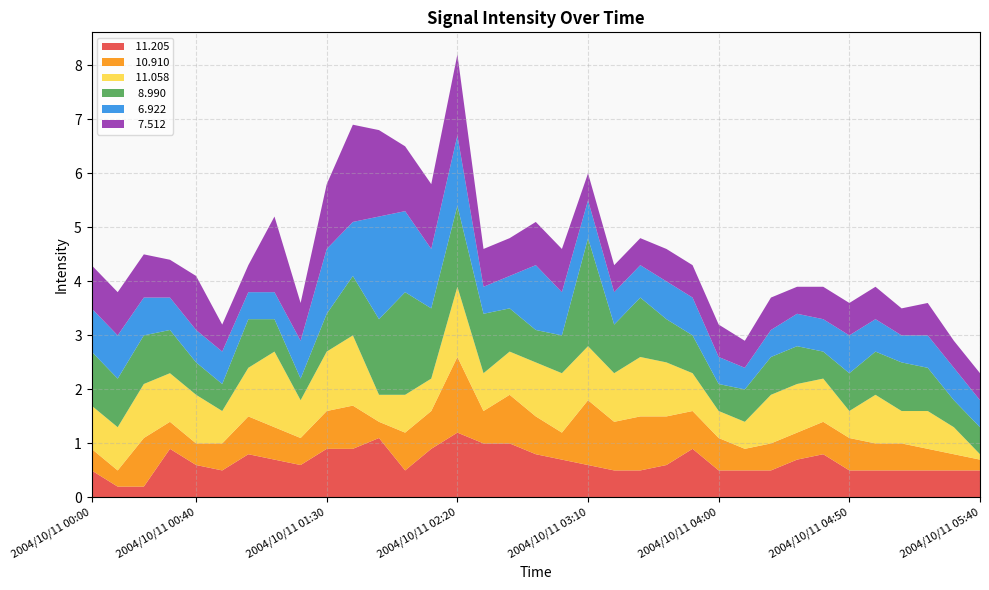

Reading left to right, list all the values displayed in this chart.

 11.205: 2004/10/11 00:00=0.5	2004/10/11 00:10=0.2	2004/10/11 00:20=0.2	2004/10/11 00:30=0.9	2004/10/11 00:40=0.6	2004/10/11 00:50=0.5	2004/10/11 01:00=0.8	2004/10/11 01:10=0.7	2004/10/11 01:20=0.6	2004/10/11 01:30=0.9	2004/10/11 01:40=0.9	2004/10/11 01:50=1.1	2004/10/11 02:00=0.5	2004/10/11 02:10=0.9	2004/10/11 02:20=1.2	2004/10/11 02:30=1.0	2004/10/11 02:40=1.0	2004/10/11 02:50=0.8	2004/10/11 03:00=0.7	2004/10/11 03:10=0.6	2004/10/11 03:20=0.5	2004/10/11 03:30=0.5	2004/10/11 03:40=0.6	2004/10/11 03:50=0.9	2004/10/11 04:00=0.5	2004/10/11 04:10=0.5	2004/10/11 04:20=0.5	2004/10/11 04:30=0.7	2004/10/11 04:40=0.8	2004/10/11 04:50=0.5	2004/10/11 05:00=0.5	2004/10/11 05:10=0.5	2004/10/11 05:20=0.5	2004/10/11 05:30=0.5	2004/10/11 05:40=0.5
 10.910: 2004/10/11 00:00=0.4	2004/10/11 00:10=0.3	2004/10/11 00:20=0.9	2004/10/11 00:30=0.5	2004/10/11 00:40=0.4	2004/10/11 00:50=0.5	2004/10/11 01:00=0.7	2004/10/11 01:10=0.6	2004/10/11 01:20=0.5	2004/10/11 01:30=0.7	2004/10/11 01:40=0.8	2004/10/11 01:50=0.3	2004/10/11 02:00=0.7	2004/10/11 02:10=0.7	2004/10/11 02:20=1.4	2004/10/11 02:30=0.6	2004/10/11 02:40=0.9	2004/10/11 02:50=0.7	2004/10/11 03:00=0.5	2004/10/11 03:10=1.2	2004/10/11 03:20=0.9	2004/10/11 03:30=1.0	2004/10/11 03:40=0.9	2004/10/11 03:50=0.7	2004/10/11 04:00=0.6	2004/10/11 04:10=0.4	2004/10/11 04:20=0.5	2004/10/11 04:30=0.5	2004/10/11 04:40=0.6	2004/10/11 04:50=0.6	2004/10/11 05:00=0.5	2004/10/11 05:10=0.5	2004/10/11 05:20=0.4	2004/10/11 05:30=0.3	2004/10/11 05:40=0.2
 11.058: 2004/10/11 00:00=0.8	2004/10/11 00:10=0.8	2004/10/11 00:20=1.0	2004/10/11 00:30=0.9	2004/10/11 00:40=0.9	2004/10/11 00:50=0.6	2004/10/11 01:00=0.9	2004/10/11 01:10=1.4	2004/10/11 01:20=0.7	2004/10/11 01:30=1.1	2004/10/11 01:40=1.3	2004/10/11 01:50=0.5	2004/10/11 02:00=0.7	2004/10/11 02:10=0.6	2004/10/11 02:20=1.3	2004/10/11 02:30=0.7	2004/10/11 02:40=0.8	2004/10/11 02:50=1.0	2004/10/11 03:00=1.1	2004/10/11 03:10=1.0	2004/10/11 03:20=0.9	2004/10/11 03:30=1.1	2004/10/11 03:40=1.0	2004/10/11 03:50=0.7	2004/10/11 04:00=0.5	2004/10/11 04:10=0.5	2004/10/11 04:20=0.9	2004/10/11 04:30=0.9	2004/10/11 04:40=0.8	2004/10/11 04:50=0.5	2004/10/11 05:00=0.9	2004/10/11 05:10=0.6	2004/10/11 05:20=0.7	2004/10/11 05:30=0.5	2004/10/11 05:40=0.1
  8.990: 2004/10/11 00:00=1.0	2004/10/11 00:10=0.9	2004/10/11 00:20=0.9	2004/10/11 00:30=0.8	2004/10/11 00:40=0.6	2004/10/11 00:50=0.5	2004/10/11 01:00=0.9	2004/10/11 01:10=0.6	2004/10/11 01:20=0.4	2004/10/11 01:30=0.7	2004/10/11 01:40=1.1	2004/10/11 01:50=1.4	2004/10/11 02:00=1.9	2004/10/11 02:10=1.3	2004/10/11 02:20=1.5	2004/10/11 02:30=1.1	2004/10/11 02:40=0.8	2004/10/11 02:50=0.6	2004/10/11 03:00=0.7	2004/10/11 03:10=2.0	2004/10/11 03:20=0.9	2004/10/11 03:30=1.1	2004/10/11 03:40=0.8	2004/10/11 03:50=0.7	2004/10/11 04:00=0.5	2004/10/11 04:10=0.6	2004/10/11 04:20=0.7	2004/10/11 04:30=0.7	2004/10/11 04:40=0.5	2004/10/11 04:50=0.7	2004/10/11 05:00=0.8	2004/10/11 05:10=0.9	2004/10/11 05:20=0.8	2004/10/11 05:30=0.5	2004/10/11 05:40=0.5
  6.922: 2004/10/11 00:00=0.8	2004/10/11 00:10=0.8	2004/10/11 00:20=0.7	2004/10/11 00:30=0.6	2004/10/11 00:40=0.6	2004/10/11 00:50=0.6	2004/10/11 01:00=0.5	2004/10/11 01:10=0.5	2004/10/11 01:20=0.7	2004/10/11 01:30=1.2	2004/10/11 01:40=1.0	2004/10/11 01:50=1.9	2004/10/11 02:00=1.5	2004/10/11 02:10=1.1	2004/10/11 02:20=1.3	2004/10/11 02:30=0.5	2004/10/11 02:40=0.6	2004/10/11 02:50=1.2	2004/10/11 03:00=0.8	2004/10/11 03:10=0.7	2004/10/11 03:20=0.6	2004/10/11 03:30=0.6	2004/10/11 03:40=0.7	2004/10/11 03:50=0.7	2004/10/11 04:00=0.5	2004/10/11 04:10=0.4	2004/10/11 04:20=0.5	2004/10/11 04:30=0.6	2004/10/11 04:40=0.6	2004/10/11 04:50=0.7	2004/10/11 05:00=0.6	2004/10/11 05:10=0.5	2004/10/11 05:20=0.6	2004/10/11 05:30=0.6	2004/10/11 05:40=0.5
  7.512: 2004/10/11 00:00=0.8	2004/10/11 00:10=0.8	2004/10/11 00:20=0.8	2004/10/11 00:30=0.7	2004/10/11 00:40=1.0	2004/10/11 00:50=0.5	2004/10/11 01:00=0.5	2004/10/11 01:10=1.4	2004/10/11 01:20=0.7	2004/10/11 01:30=1.2	2004/10/11 01:40=1.8	2004/10/11 01:50=1.6	2004/10/11 02:00=1.2	2004/10/11 02:10=1.2	2004/10/11 02:20=1.5	2004/10/11 02:30=0.7	2004/10/11 02:40=0.7	2004/10/11 02:50=0.8	2004/10/11 03:00=0.8	2004/10/11 03:10=0.5	2004/10/11 03:20=0.5	2004/10/11 03:30=0.5	2004/10/11 03:40=0.6	2004/10/11 03:50=0.6	2004/10/11 04:00=0.6	2004/10/11 04:10=0.5	2004/10/11 04:20=0.6	2004/10/11 04:30=0.5	2004/10/11 04:40=0.6	2004/10/11 04:50=0.6	2004/10/11 05:00=0.6	2004/10/11 05:10=0.5	2004/10/11 05:20=0.6	2004/10/11 05:30=0.5	2004/10/11 05:40=0.5